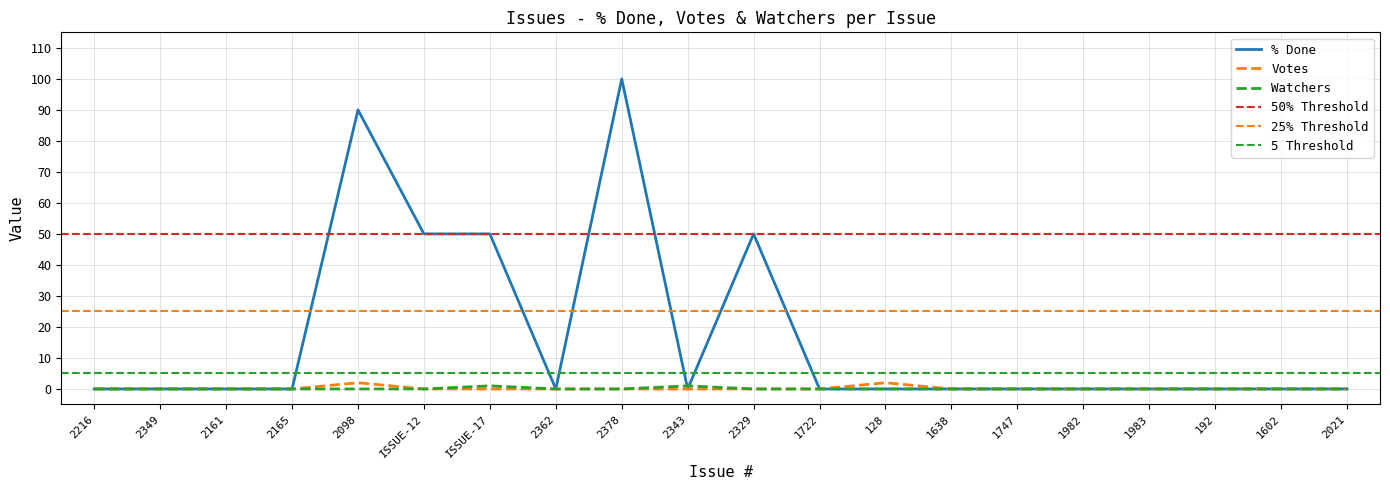

Read the % Done value at 2378.

100